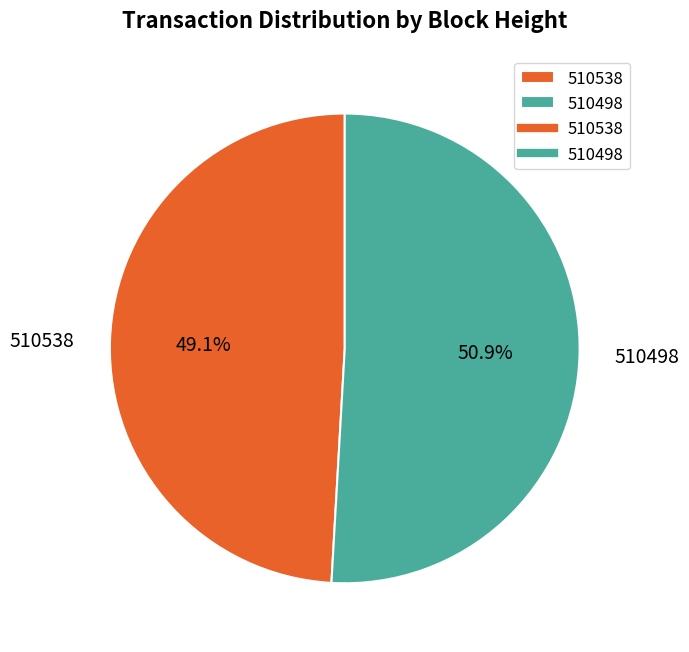

Which category has the smallest portion of the pie?

510538